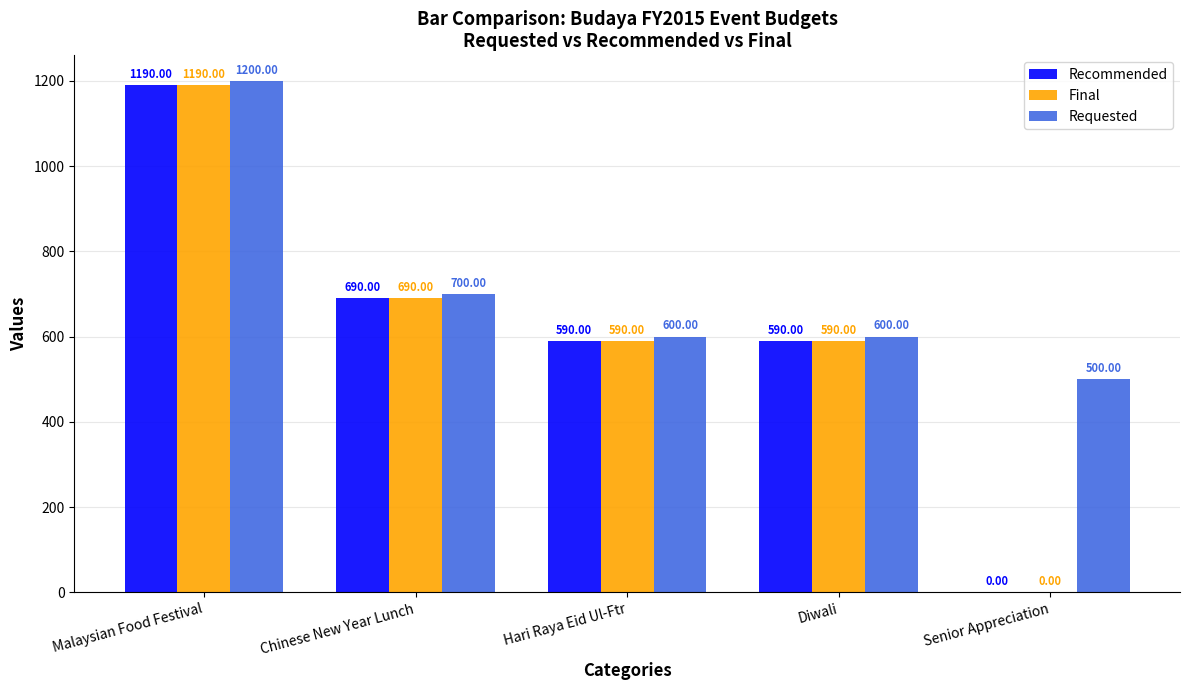

Reading left to right, list all the values displayed in this chart.

Recommended: 1190	690	590	590	0
Final: 1190	690	590	590	0
Requested: 1200	700	600	600	500